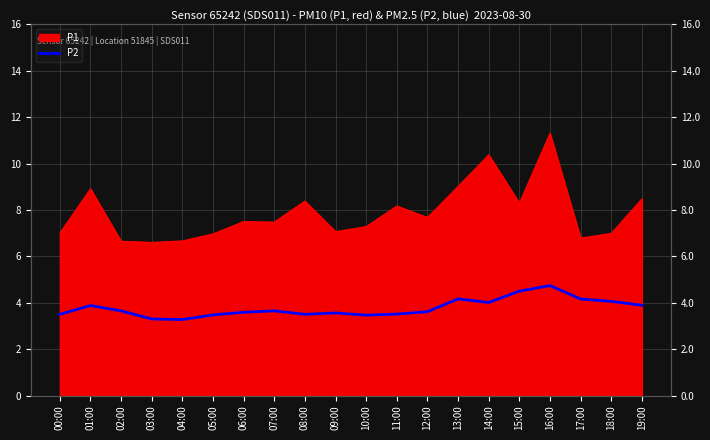

What position from the right is 00:00?

20